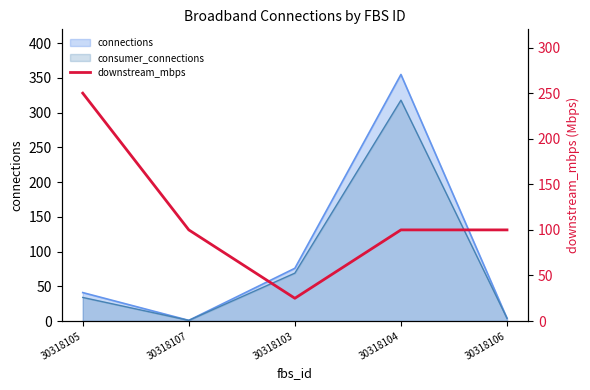

What is the maximum value shown in the chart?

250